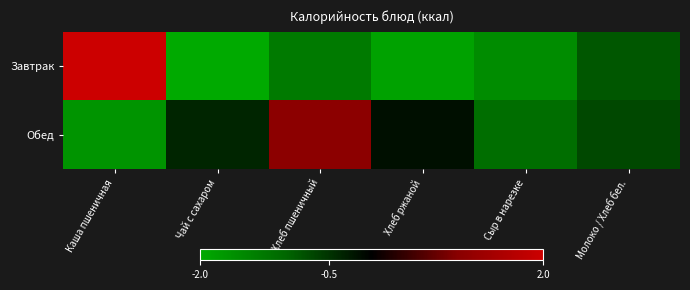

Which series has the largest total across all categories?

Обед